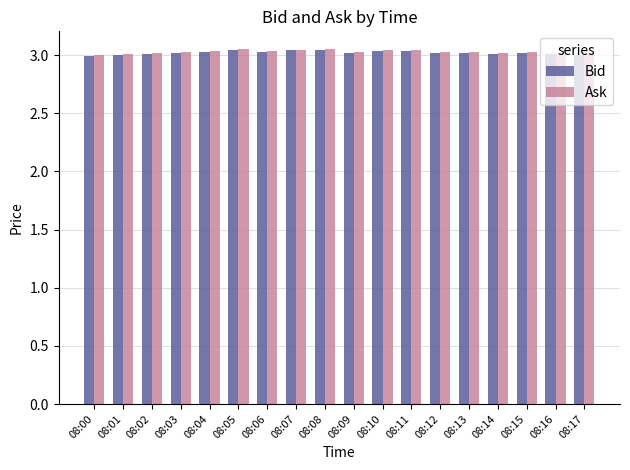

What is the total value across all series at 08:05?

6.1